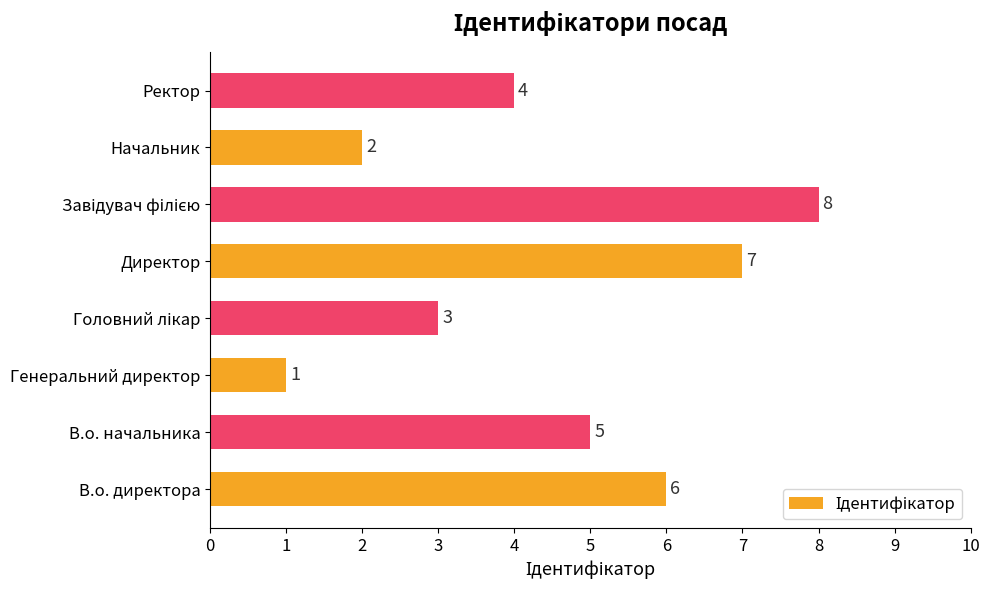

What is the difference between the maximum and minimum values?

7